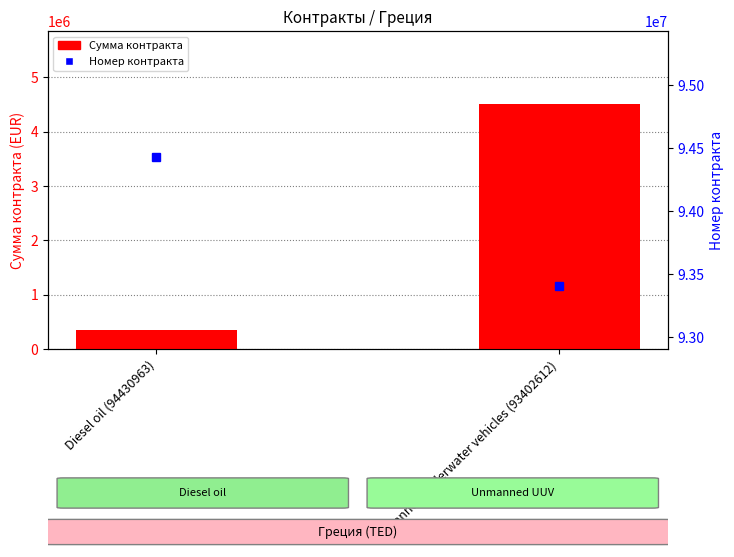

How many distinct data groups are displayed?

2